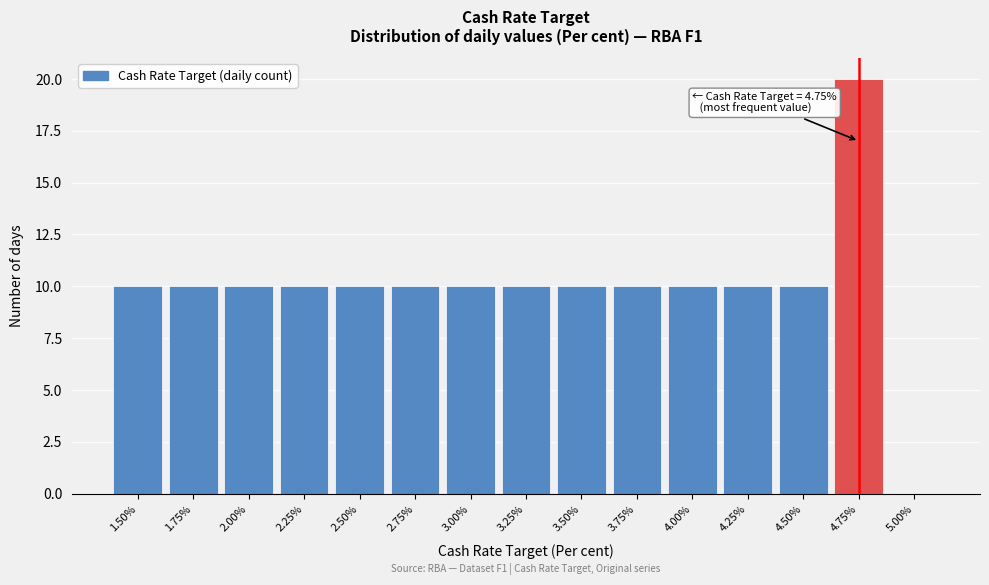

Which range on the x-axis has the tallest bar?

4.625 to 4.875